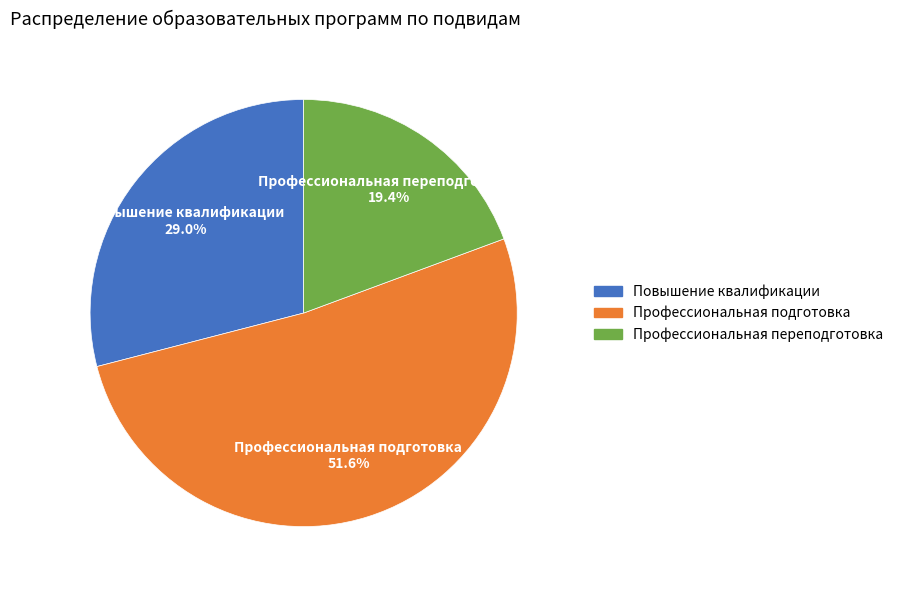

What is the ratio of the value at Повышение квалификации to the value at Профессиональная переподготовка?

1.5